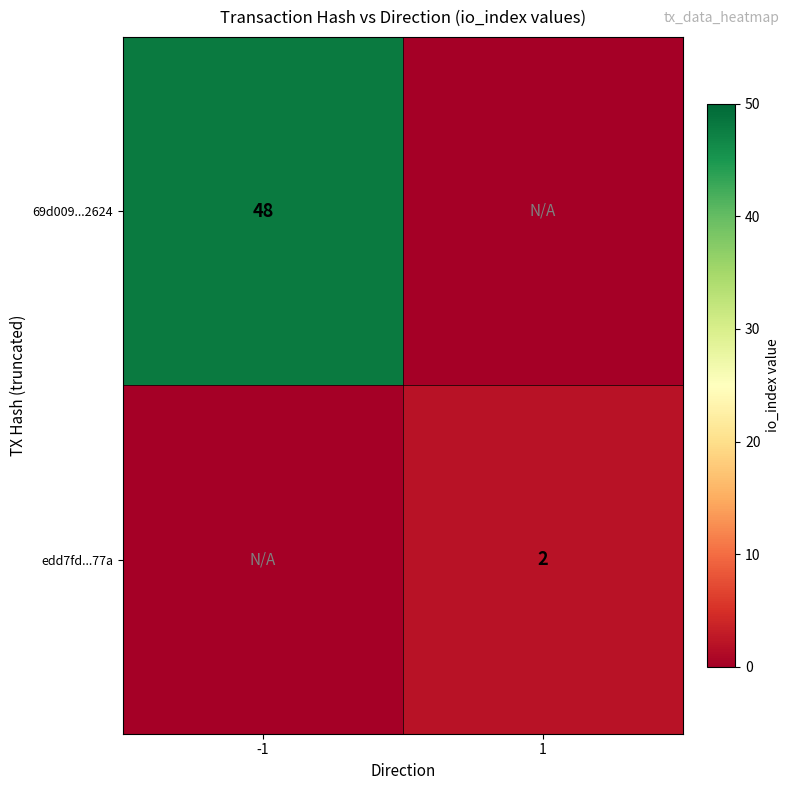

The edd7fd...77a series shows 4 at 1. True or false?

False